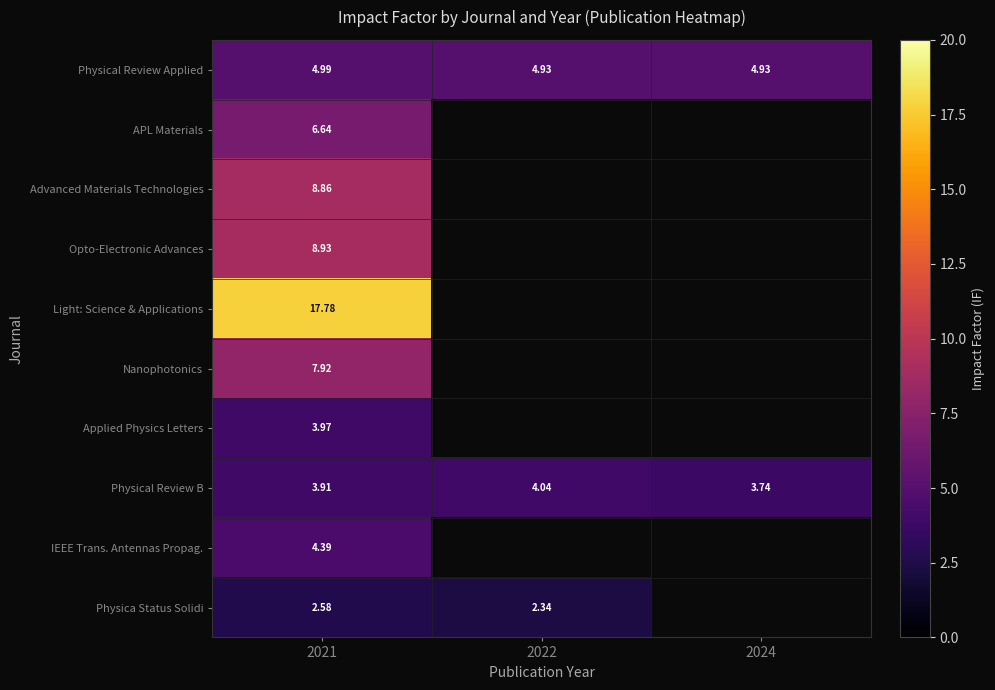

At which label does Advanced Materials Technologies reach its minimum?

2021